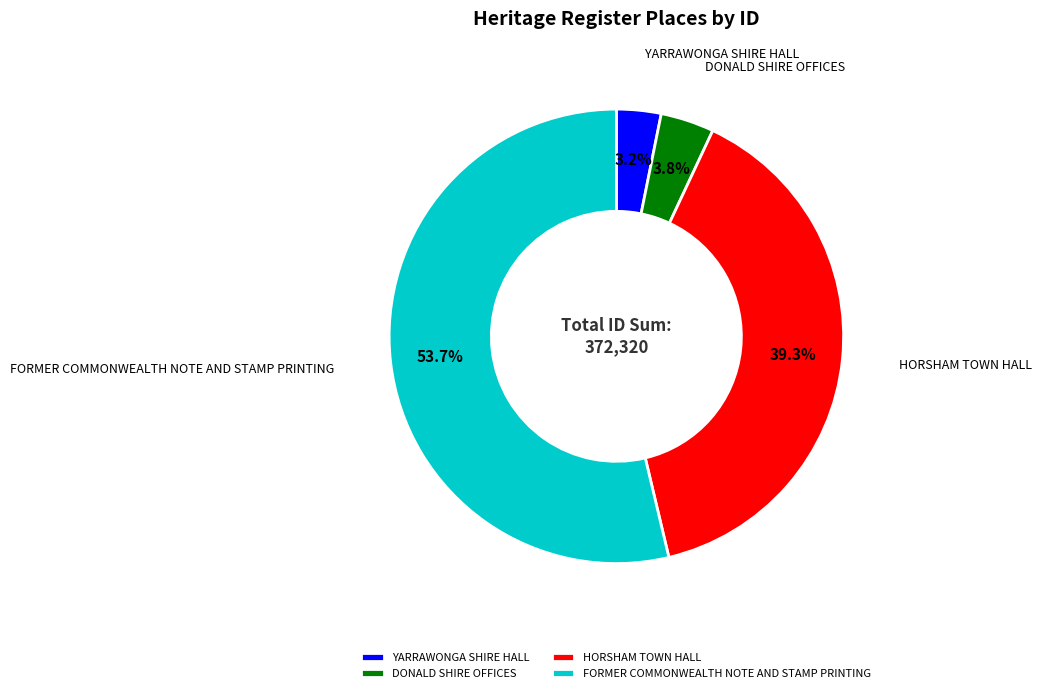

Does any single category account for the majority?

Yes